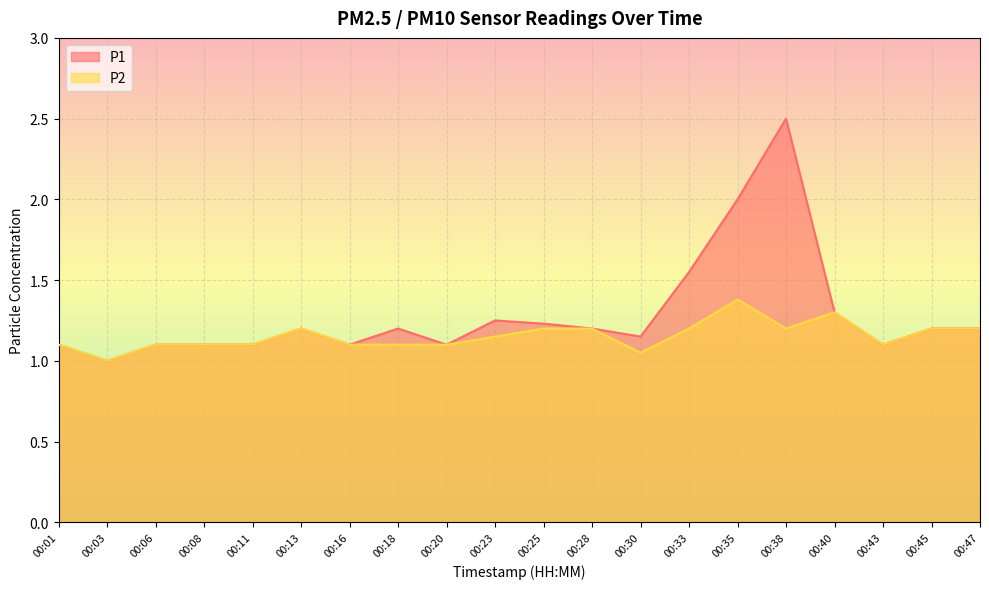

Where is P1 nearest to the value 1?

00:03